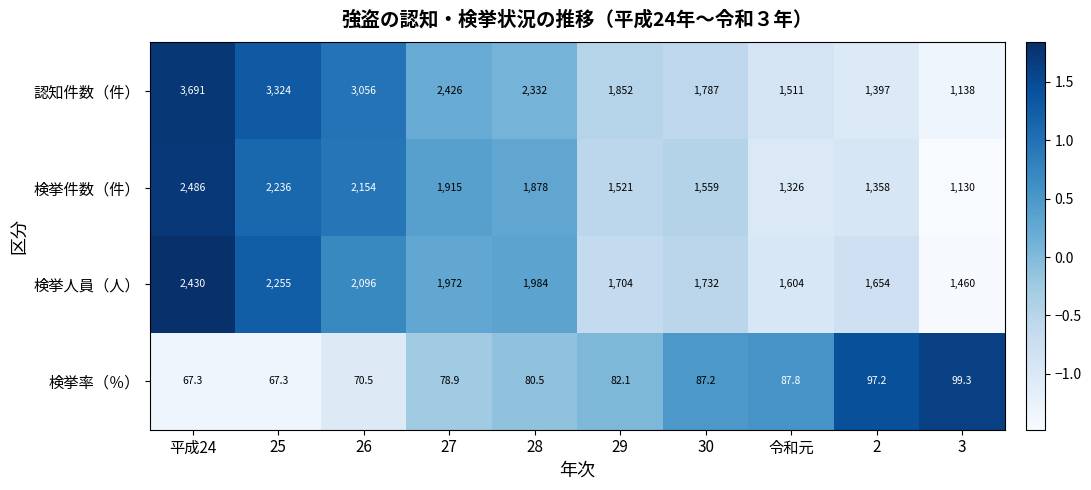

What value does the 検挙人員（人） series have at 29?

1704.0